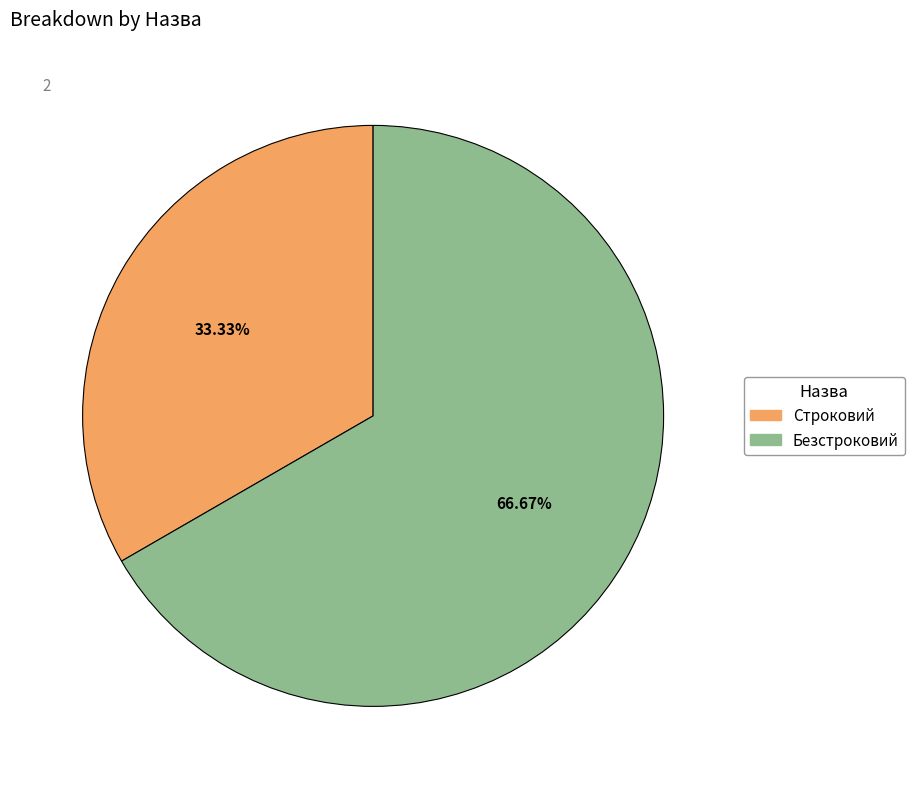

Which category accounts for the majority?

Безстроковий